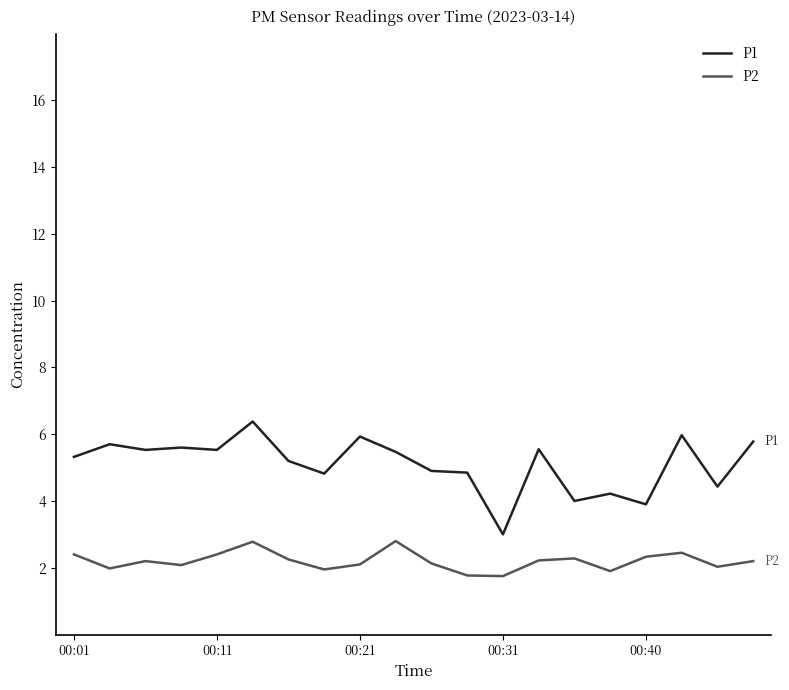

What is the minimum value for P1?

3.0